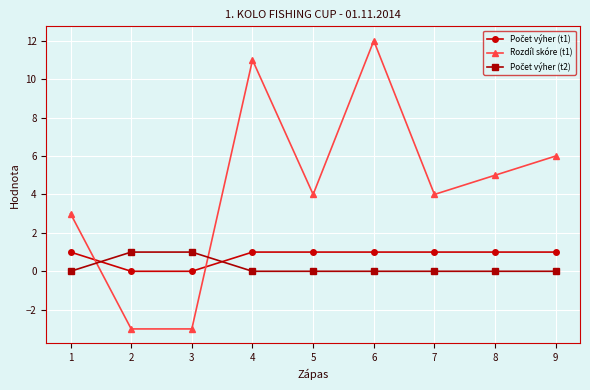

Which series has the largest total across all categories?

Rozdíl skóre (t1)